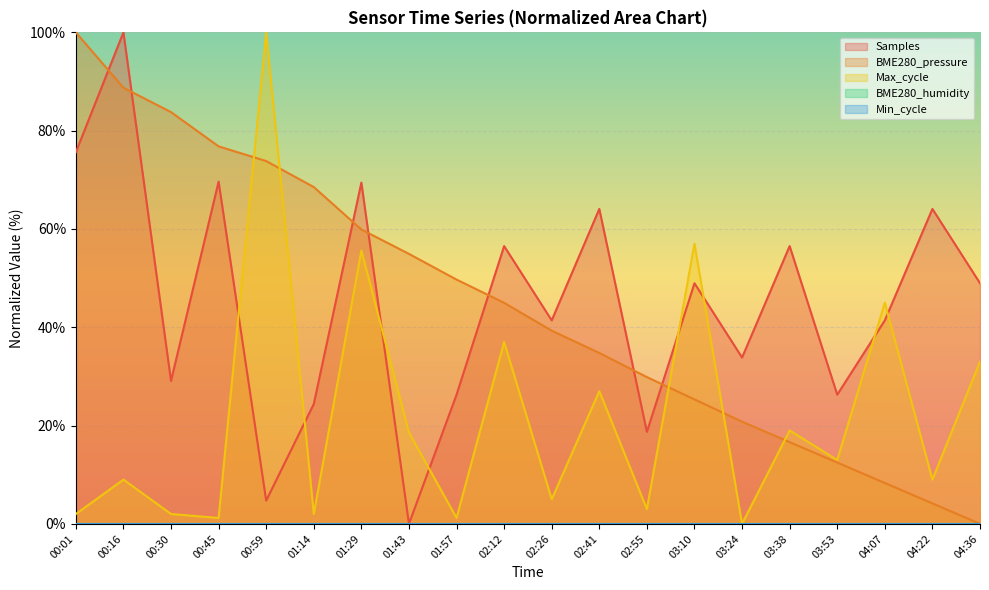

Rank the series at 00:45 from highest to lowest value.

BME280_pressure, Samples, Max_cycle